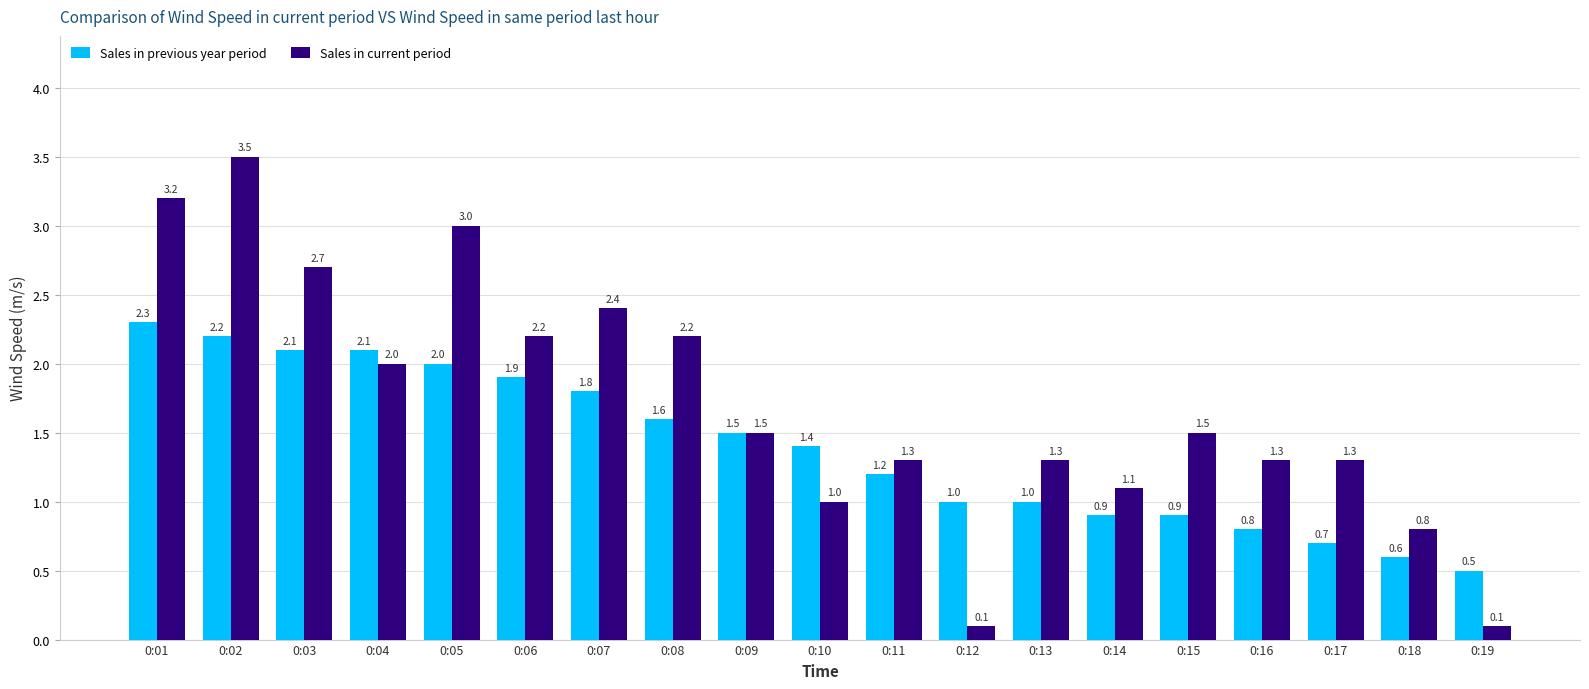

Which category has the highest value across all series?

0:02